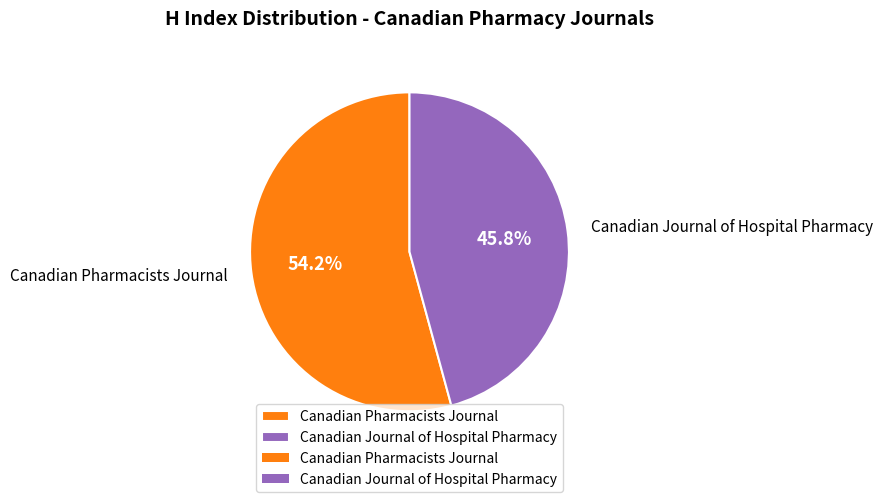

Which has a higher value, Canadian Journal of Hospital Pharmacy or Canadian Pharmacists Journal?

Canadian Pharmacists Journal